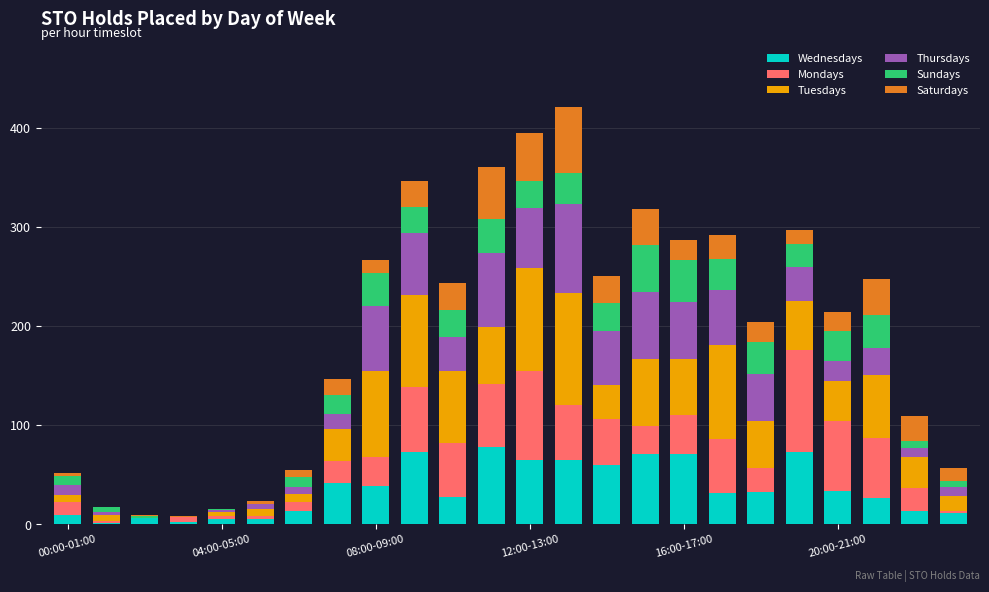

What is the sum of all Wednesdays values?

858